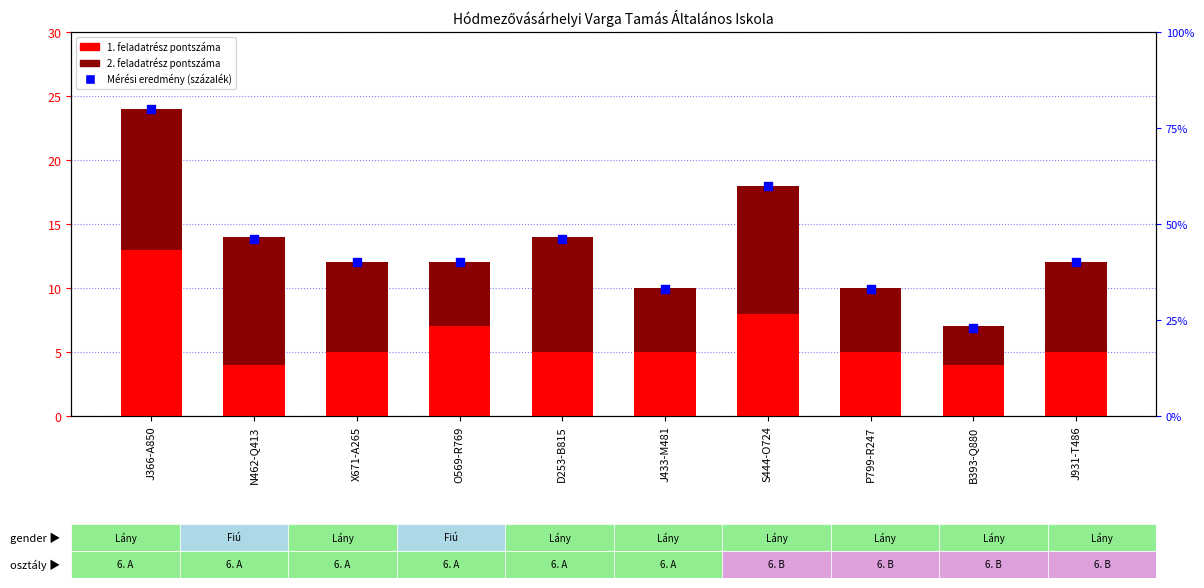

At which category is the sum across all series the highest?

J366-A850